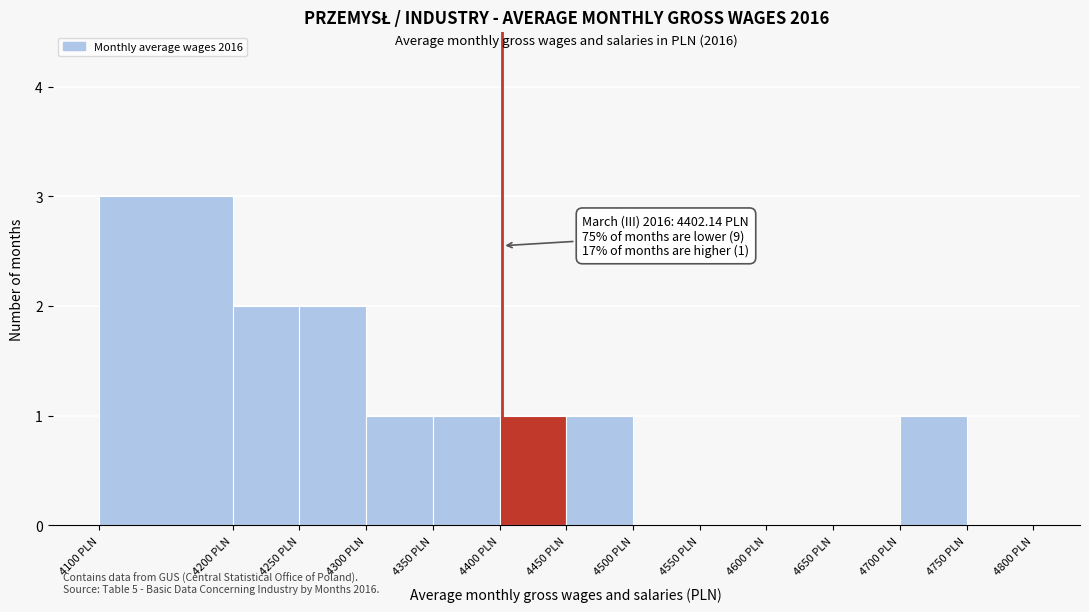

Which range on the x-axis has the tallest bar?

4100 to 4200